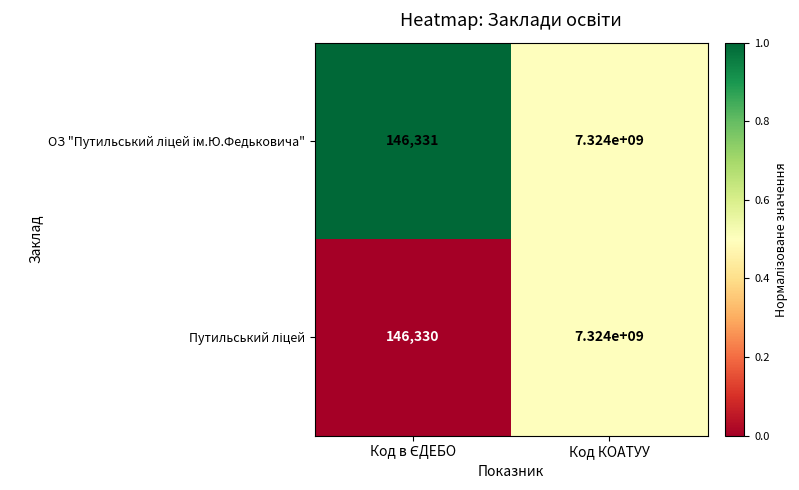

Which label corresponds to the largest value in the chart?

Код КОАТУУ